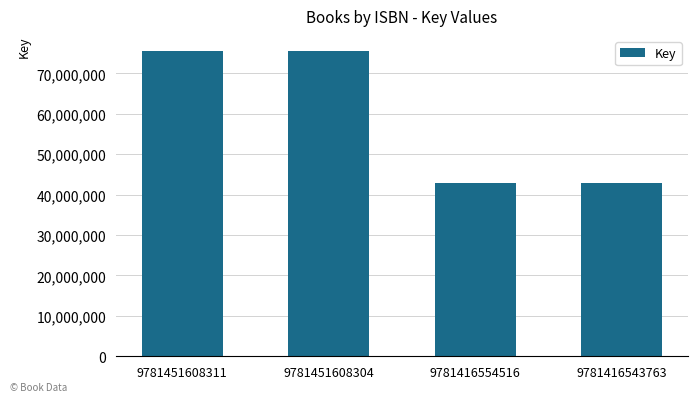

The chart shows a value of 130018234 at 9781451608311. True or false?

False